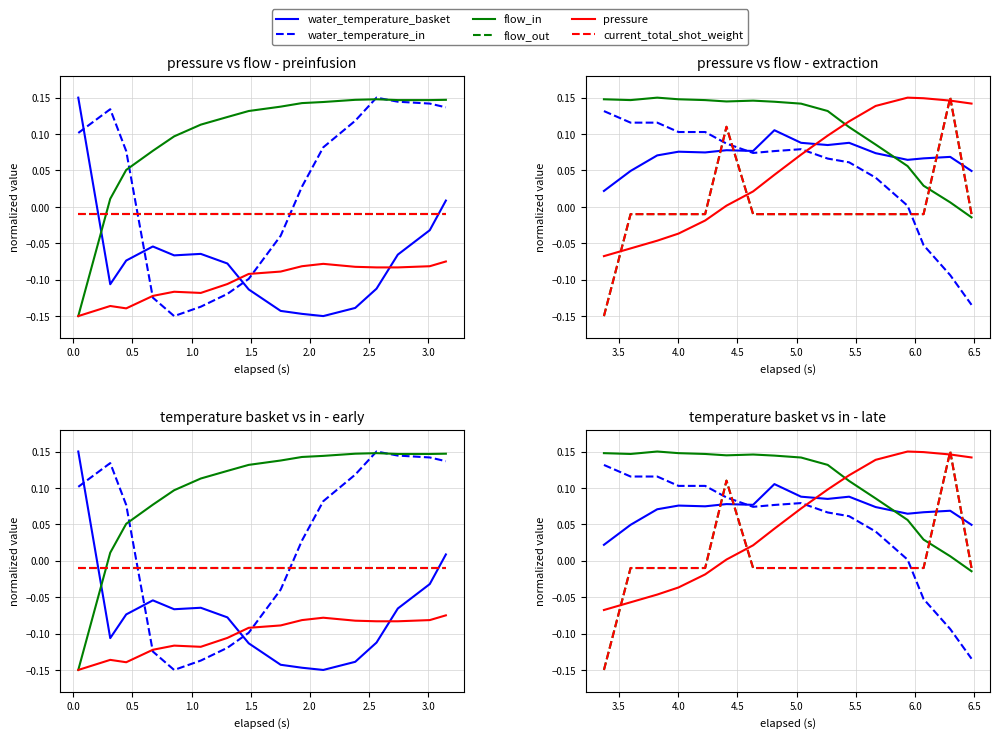

What is the difference between the second highest and second lowest values in the current_total_shot_weight series?

0.1